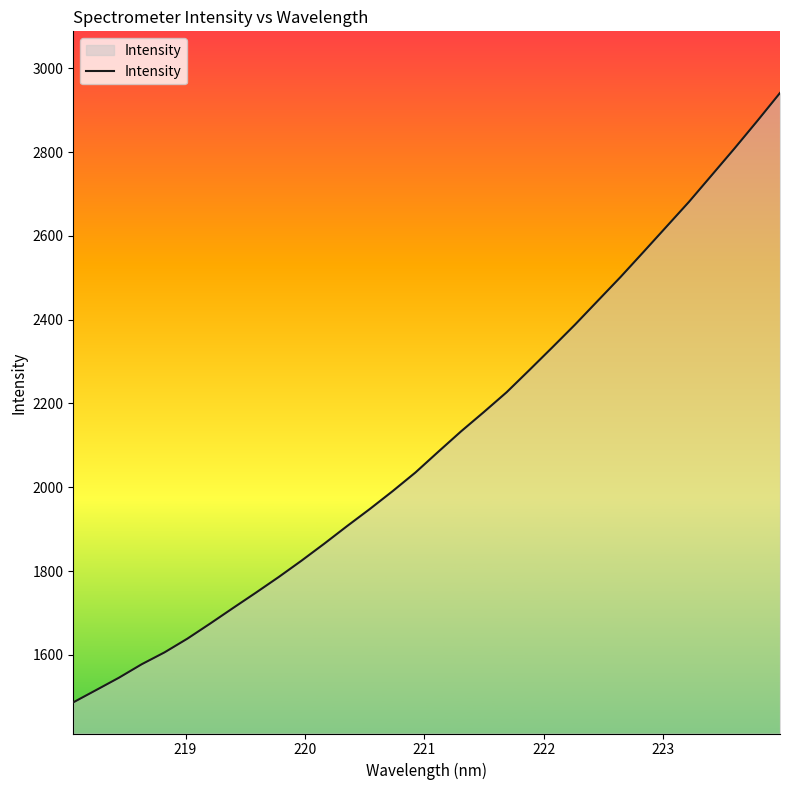

How many series are shown in this chart?

1